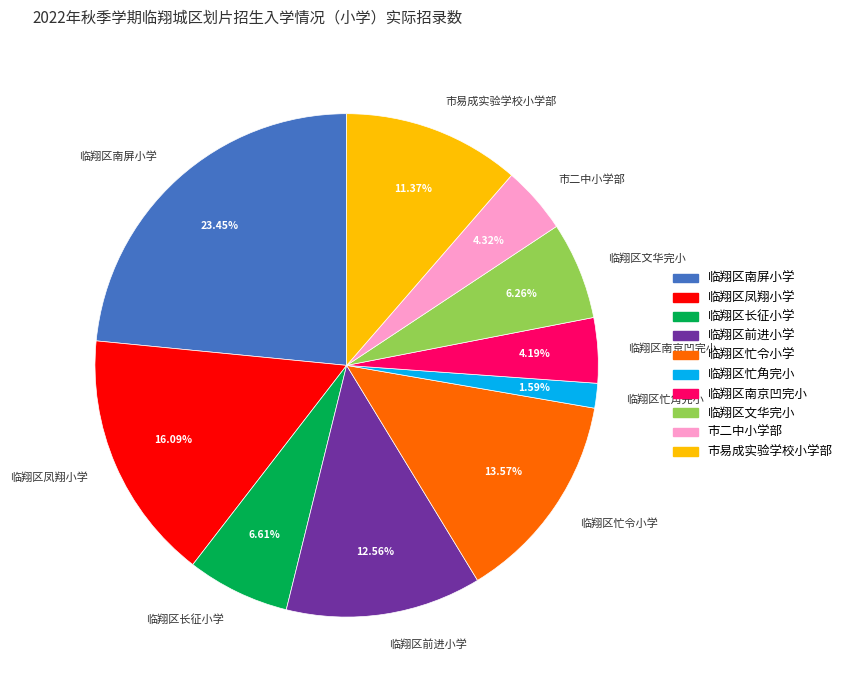

What percentage is NOT represented by 临翔区忙令小学?

86.4%